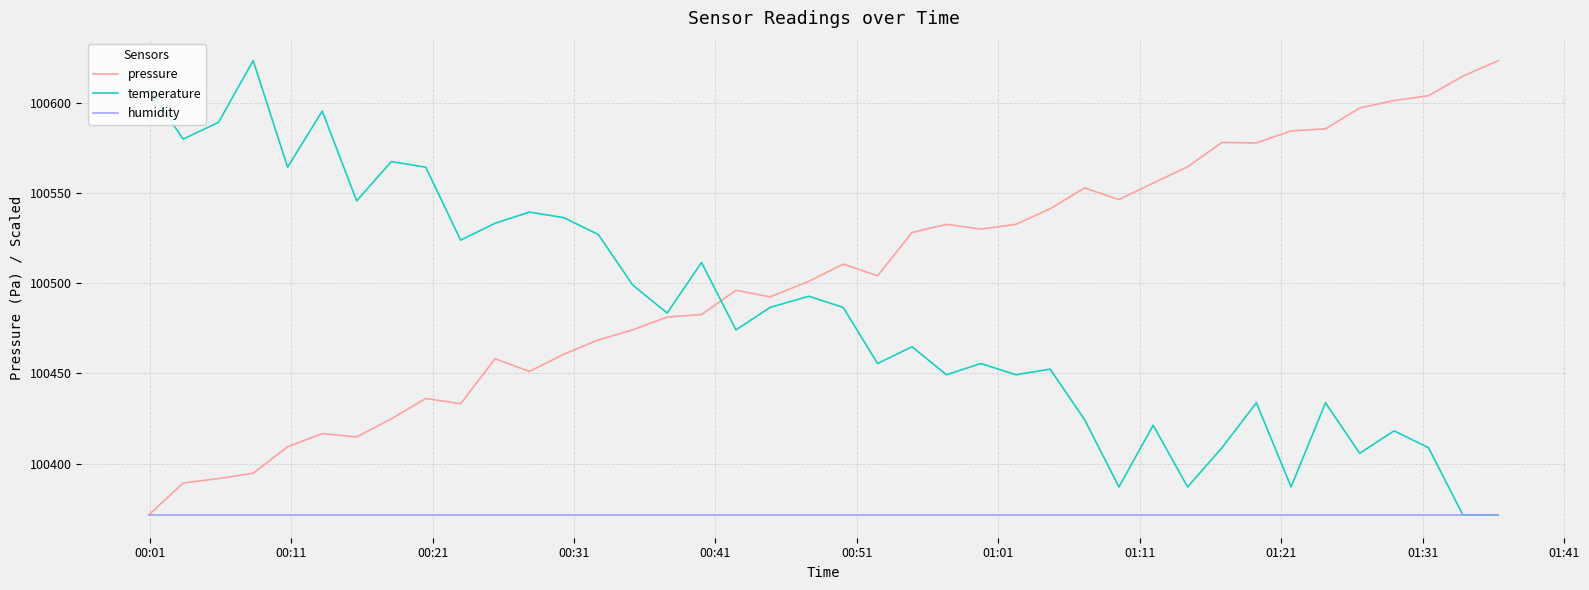

What is the smallest value displayed?

100371.6